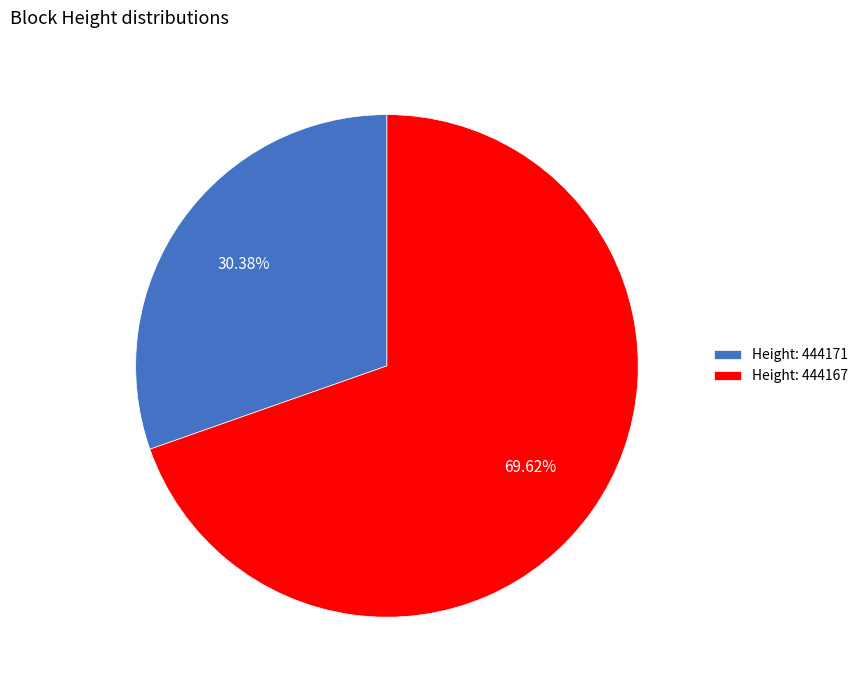

Which category has the biggest portion of the pie?

Height: 444167